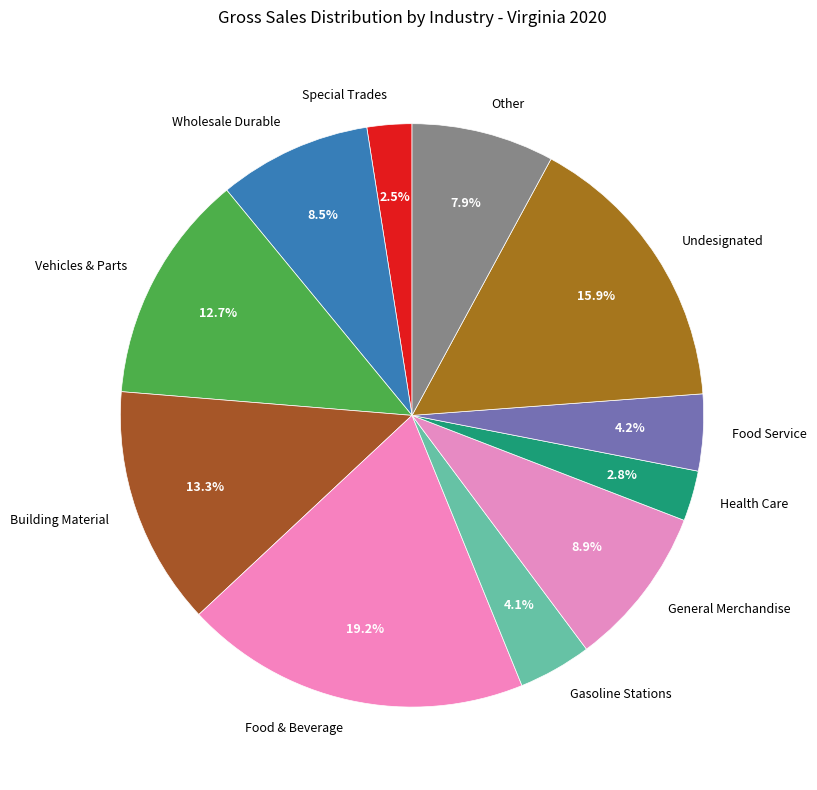

Does any single category account for the majority?

No